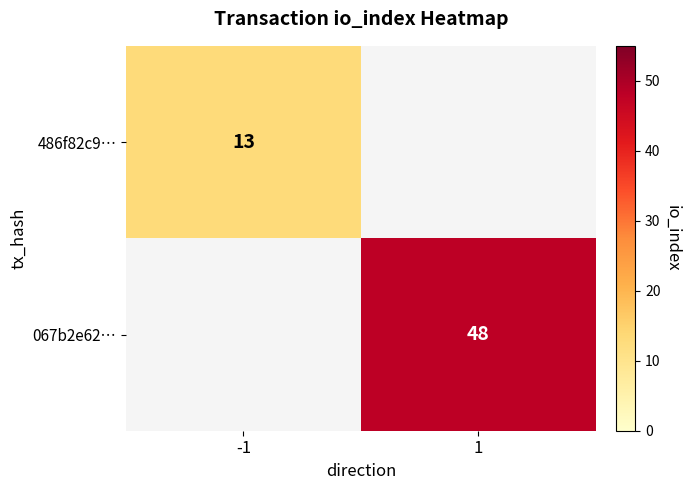

The 486f82c9… series shows 8 at -1. True or false?

False